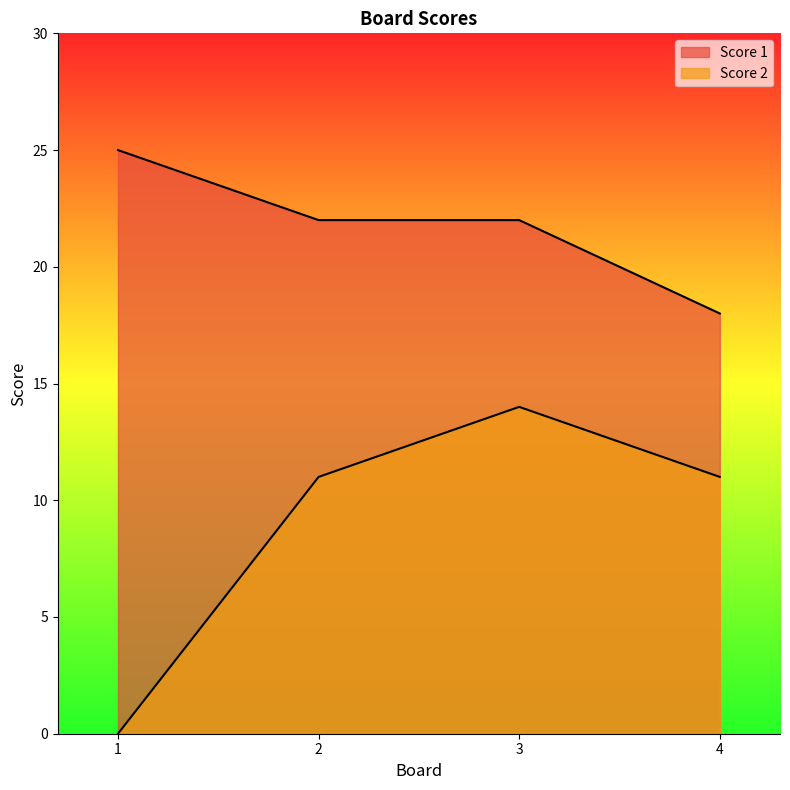

What is the value of the Score 2 point at the 2nd from the left?

11